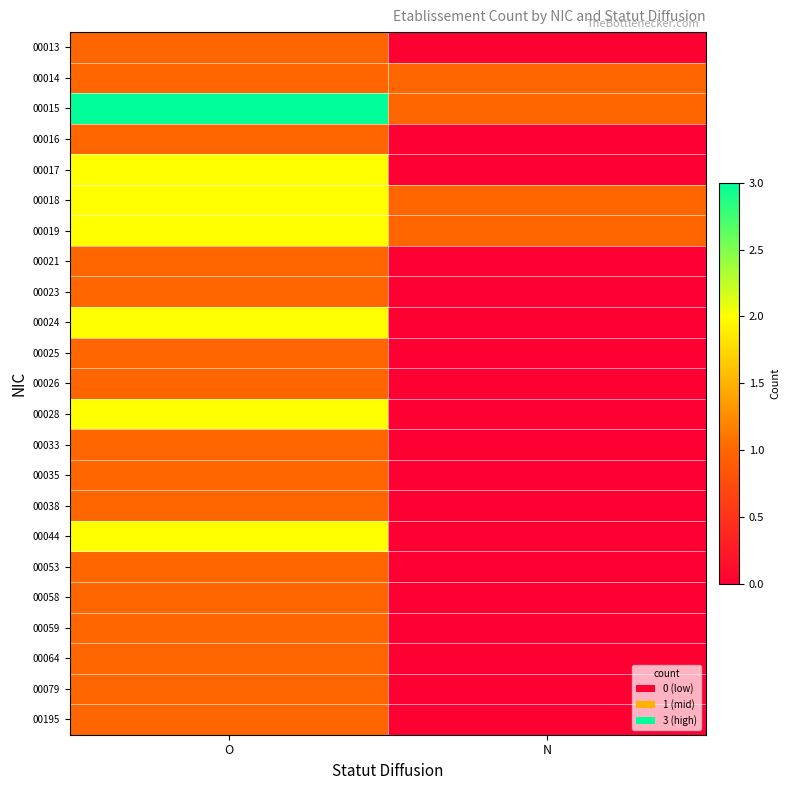

At which category does the chart reach its minimum across all series?

N